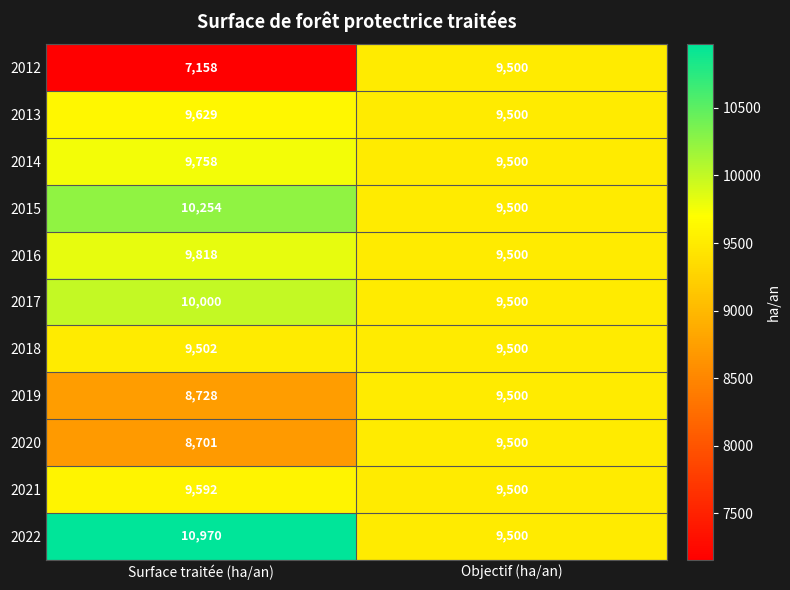

Is it true that 2012 equals 9500 at Objectif (ha/an)?

True